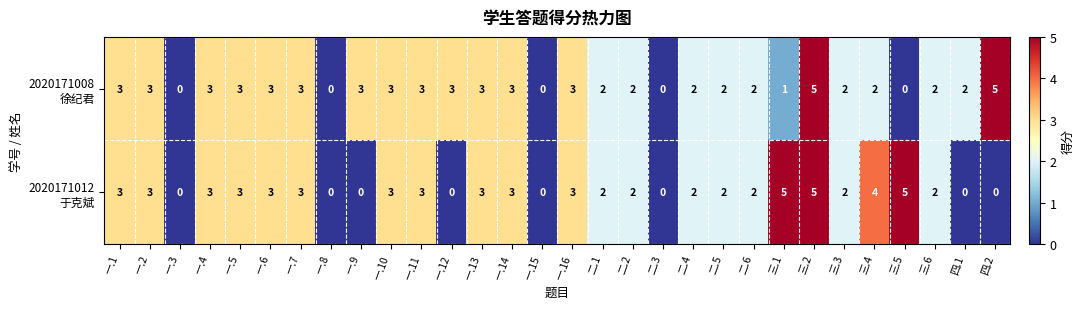

At which category is the sum across all series the highest?

三.2